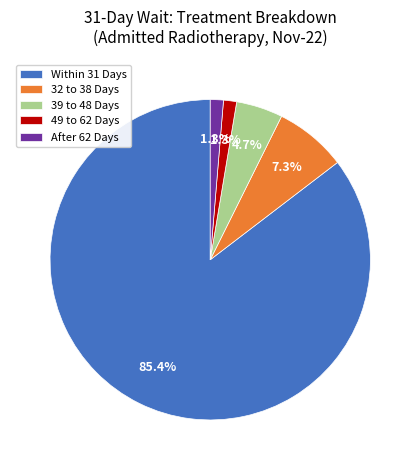

To the nearest percent, what is the combined percentage of 49 to 62 Days and Within 31 Days?

87%